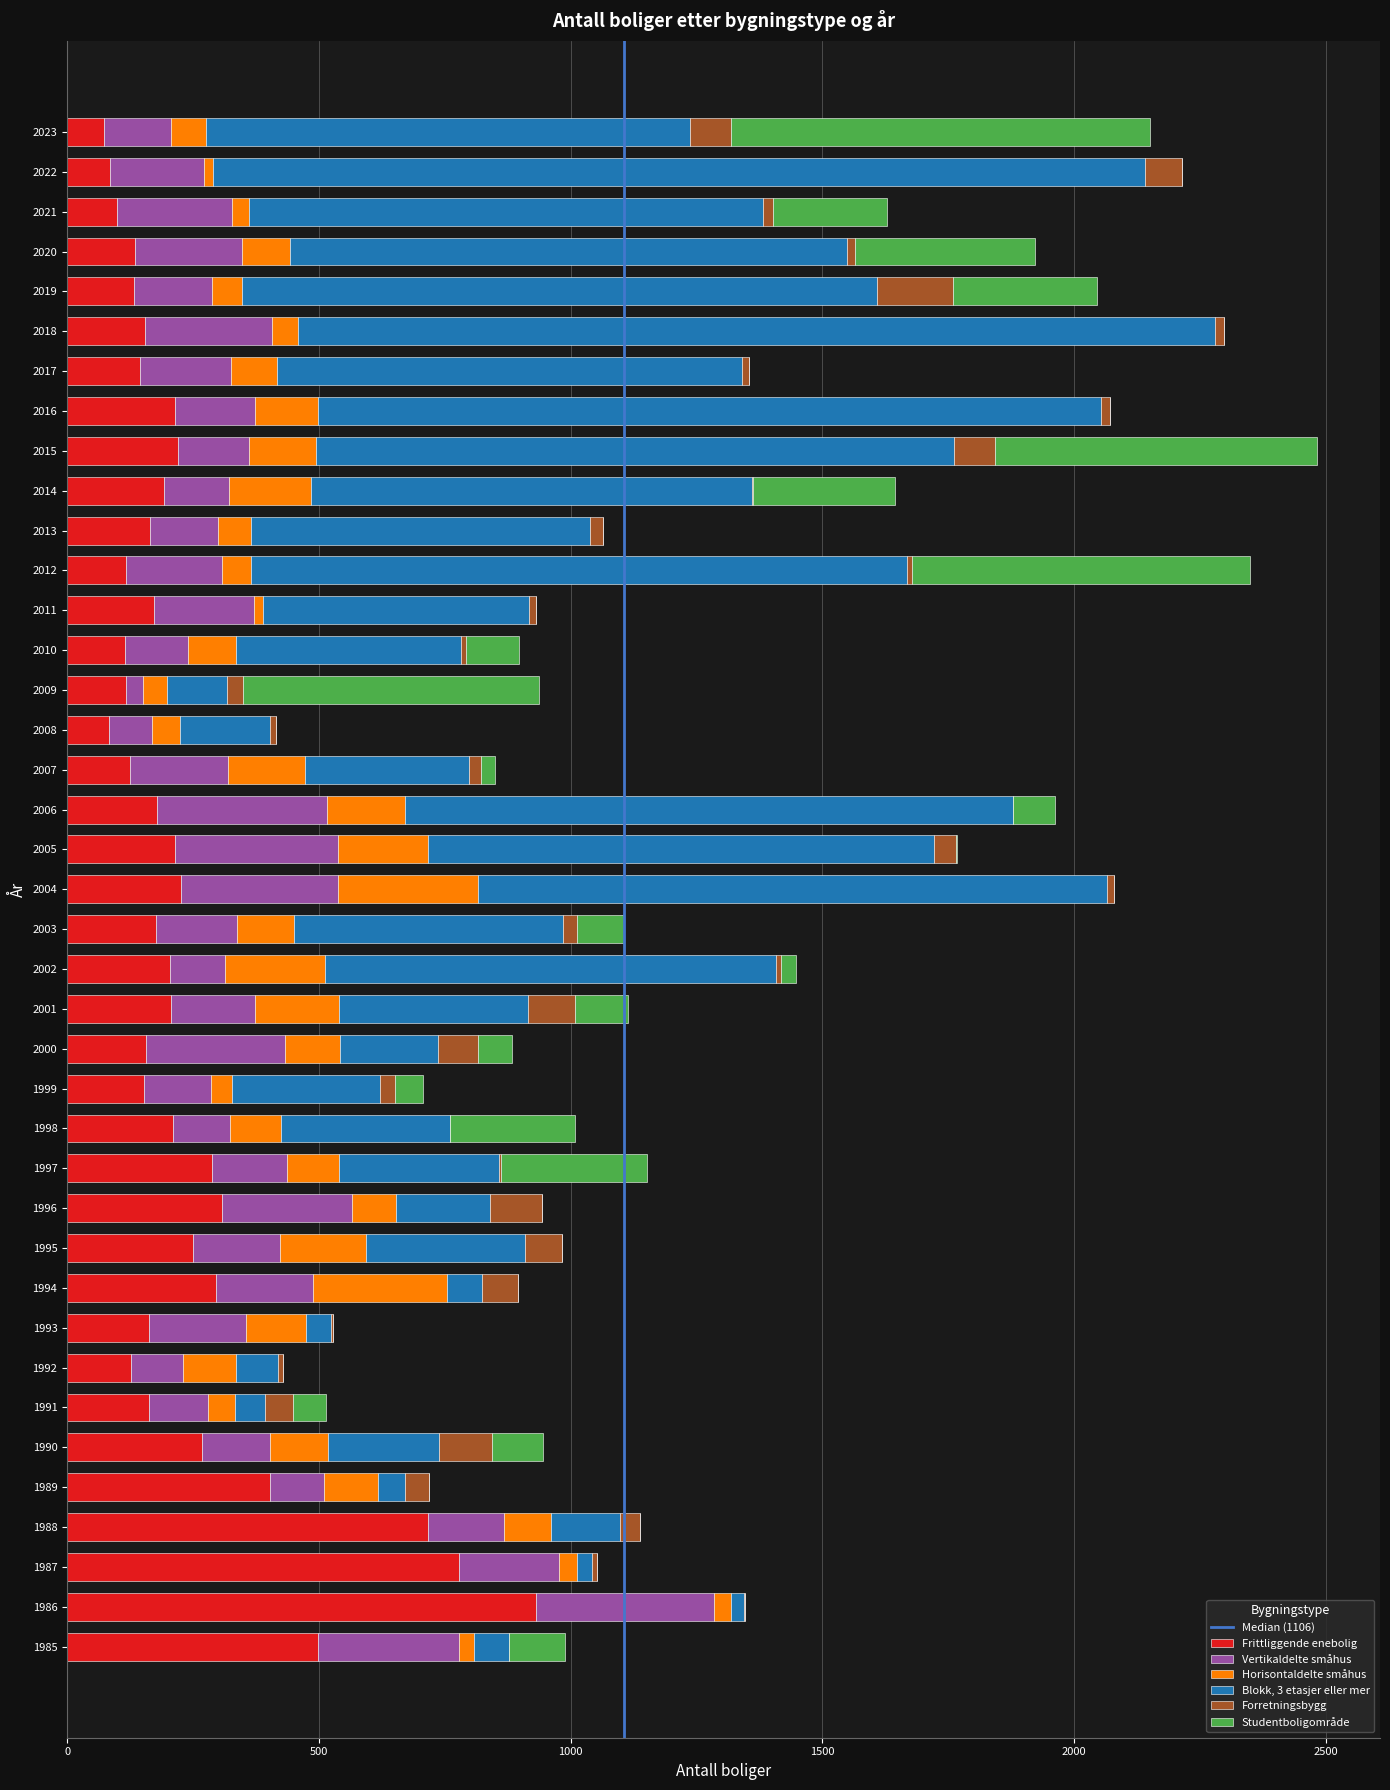

What is the maximum value for Frittliggende enebolig?

931